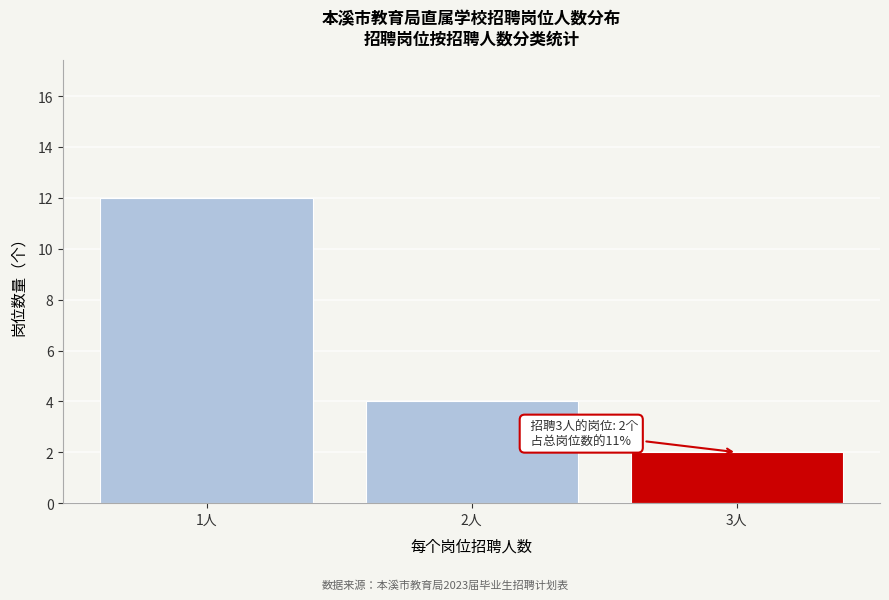

Reading right to left, transcribe all the data shown in this chart.

3人=2	2人=4	1人=12